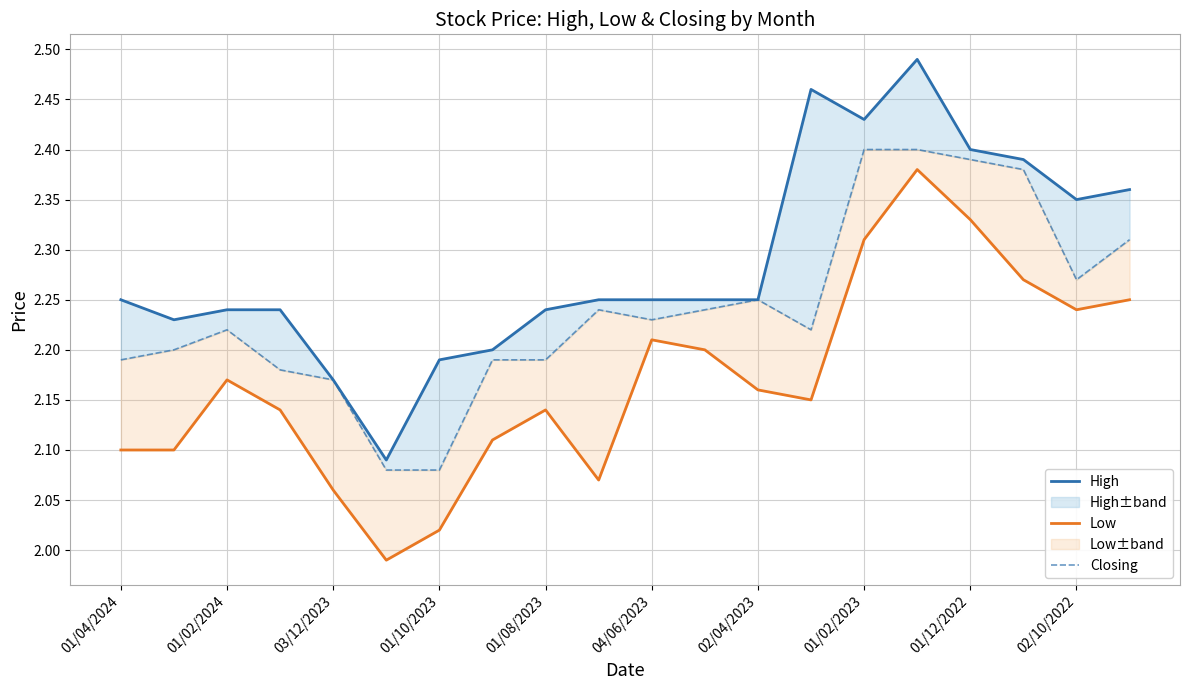

Reading right to left, list all the values displayed in this chart.

High: 2.4	2.4	2.4	2.4	2.5	2.4	2.5	2.2	2.2	2.2	2.2	2.2	2.2	2.2	2.1	2.2	2.2	2.2	2.2	2.2
Low: 2.2	2.2	2.3	2.3	2.4	2.3	2.1	2.2	2.2	2.2	2.1	2.1	2.1	2.0	2.0	2.1	2.1	2.2	2.1	2.1
Closing: 2.3	2.3	2.4	2.4	2.4	2.4	2.2	2.2	2.2	2.2	2.2	2.2	2.2	2.1	2.1	2.2	2.2	2.2	2.2	2.2